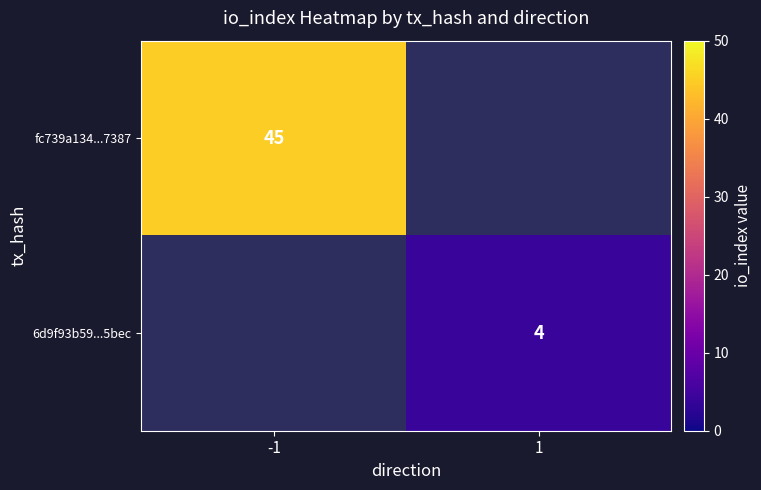

Is it true that fc739a134...7387 equals 76 at -1?

False